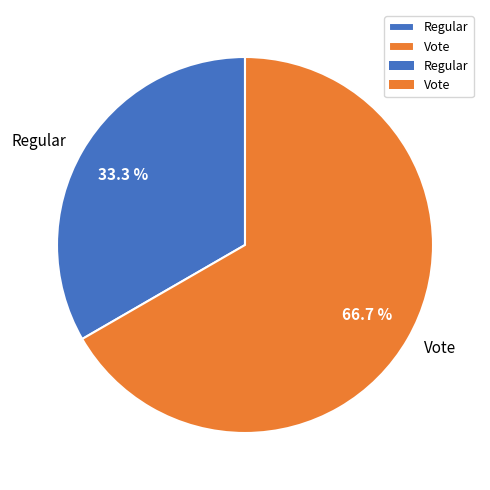

Does any single category account for the majority?

Yes